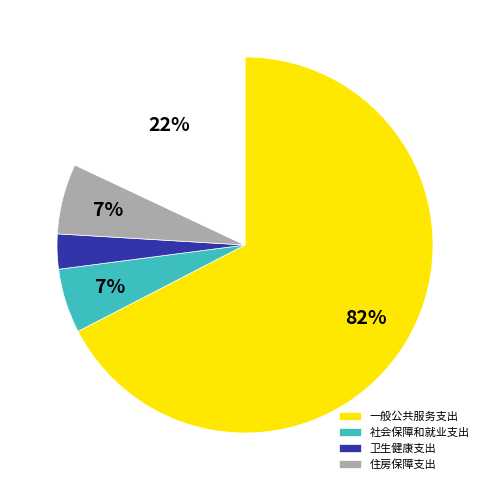

Is there a majority slice in this chart?

Yes